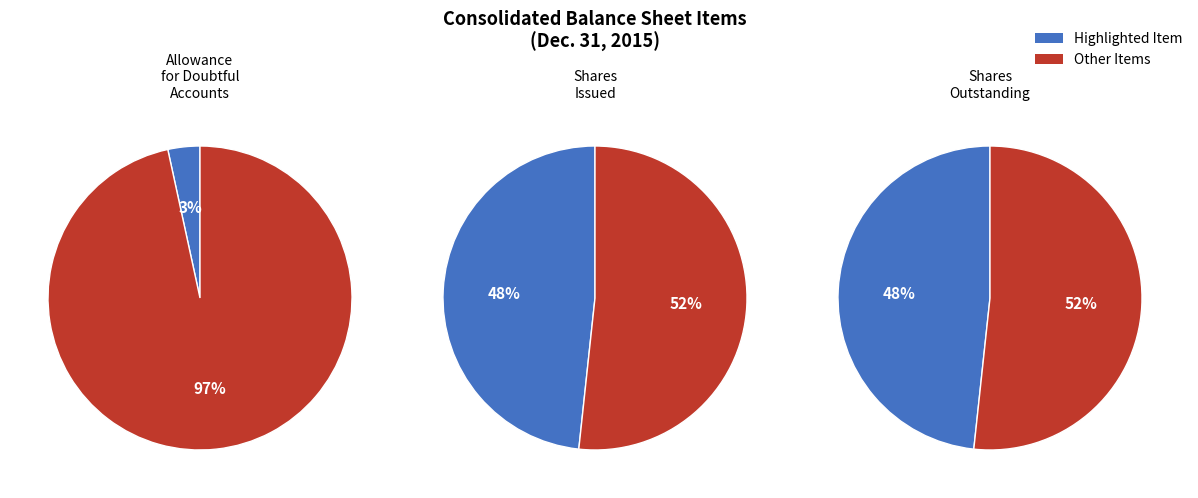

What is the total percentage of Common stock, shares issued and Common stock, shares outstanding?

96.6%